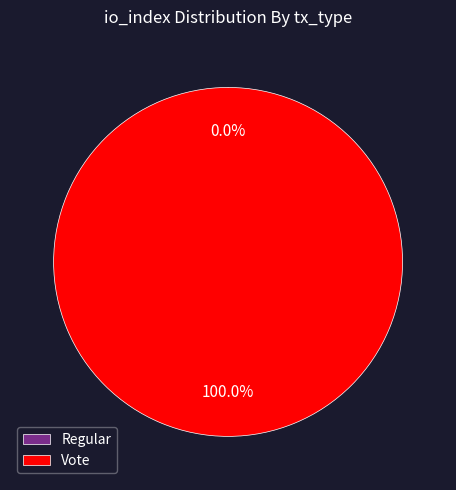

Is it true that Regular is 1% of the pie?

False